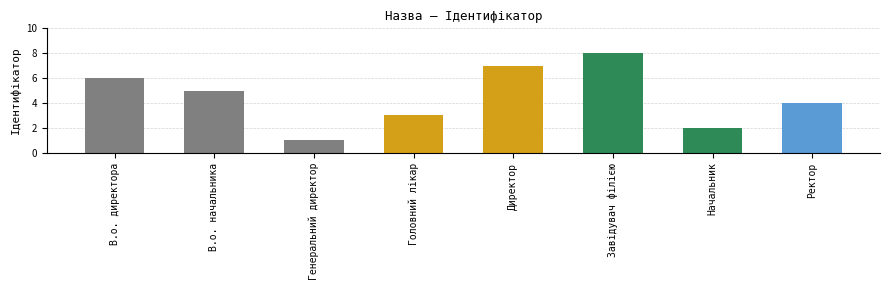

What is the approximate value at Начальник?

2